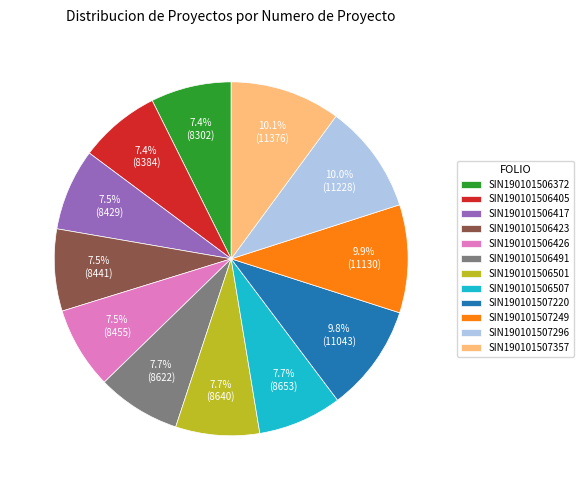

Approximately how many times larger is the value at SIN190101506501 compared to SIN190101507357?

0.8